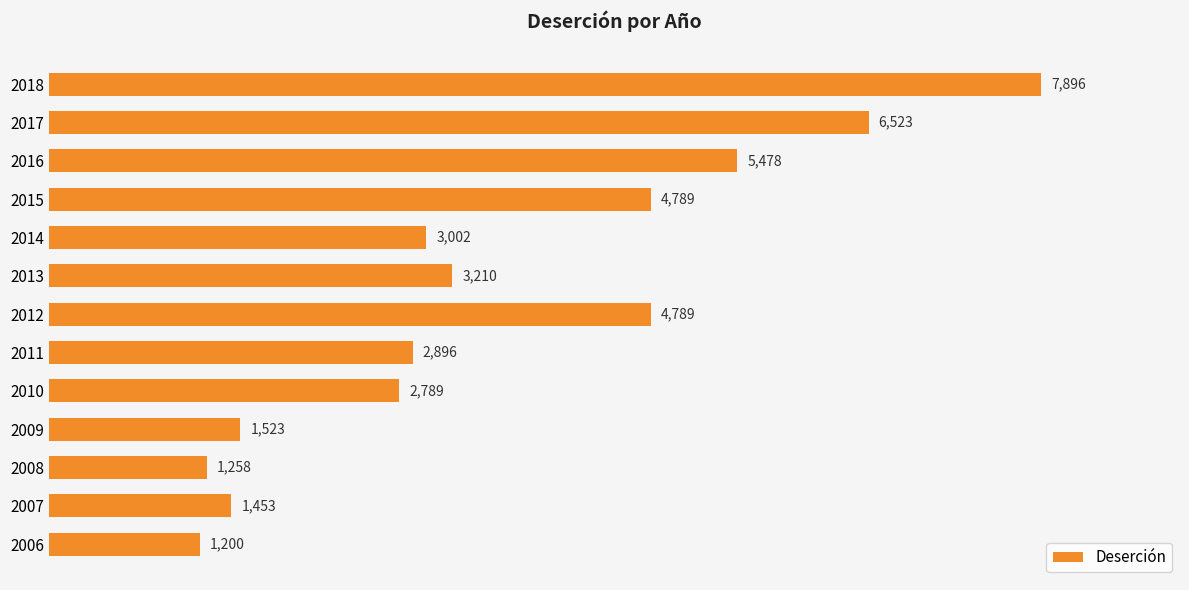

What value does the data have at 2015?

4789